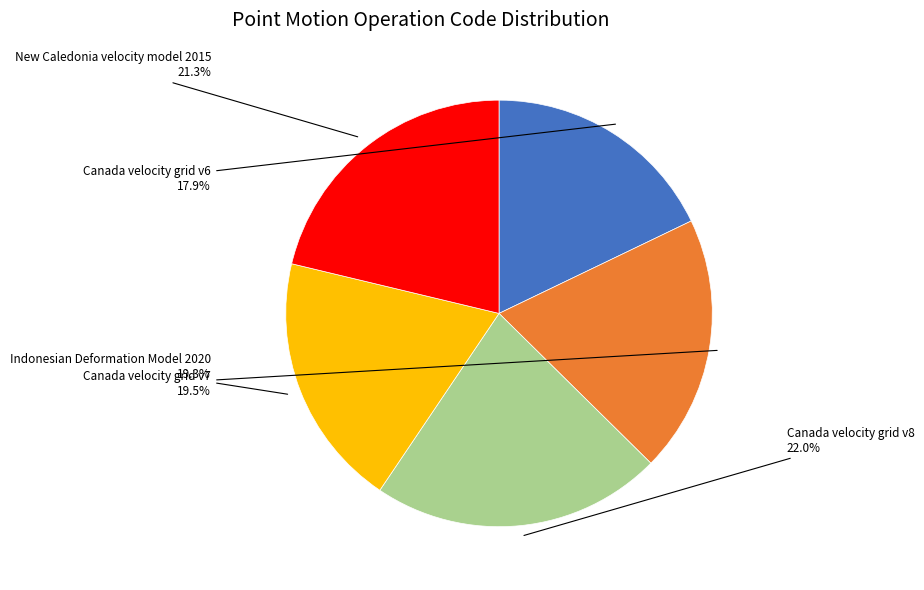

Which category has the biggest portion of the pie?

Canada velocity grid v8